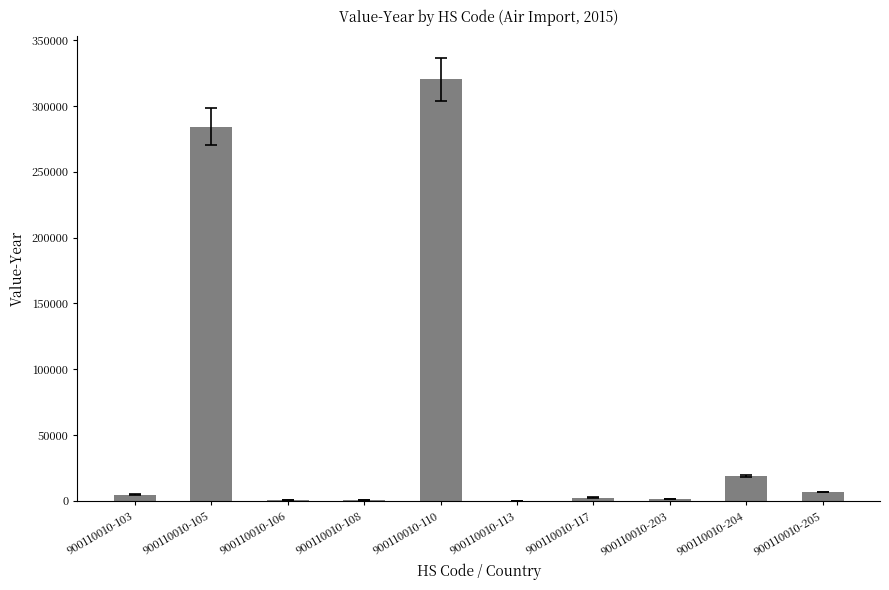

Which label corresponds to the largest value in the chart?

900110010-110